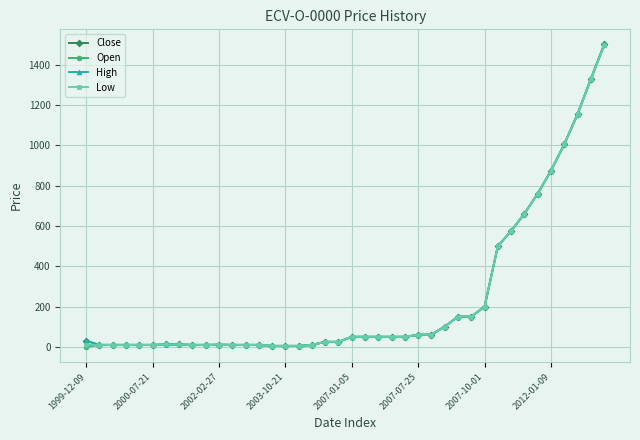

Does the chart have visible grid lines?

Yes